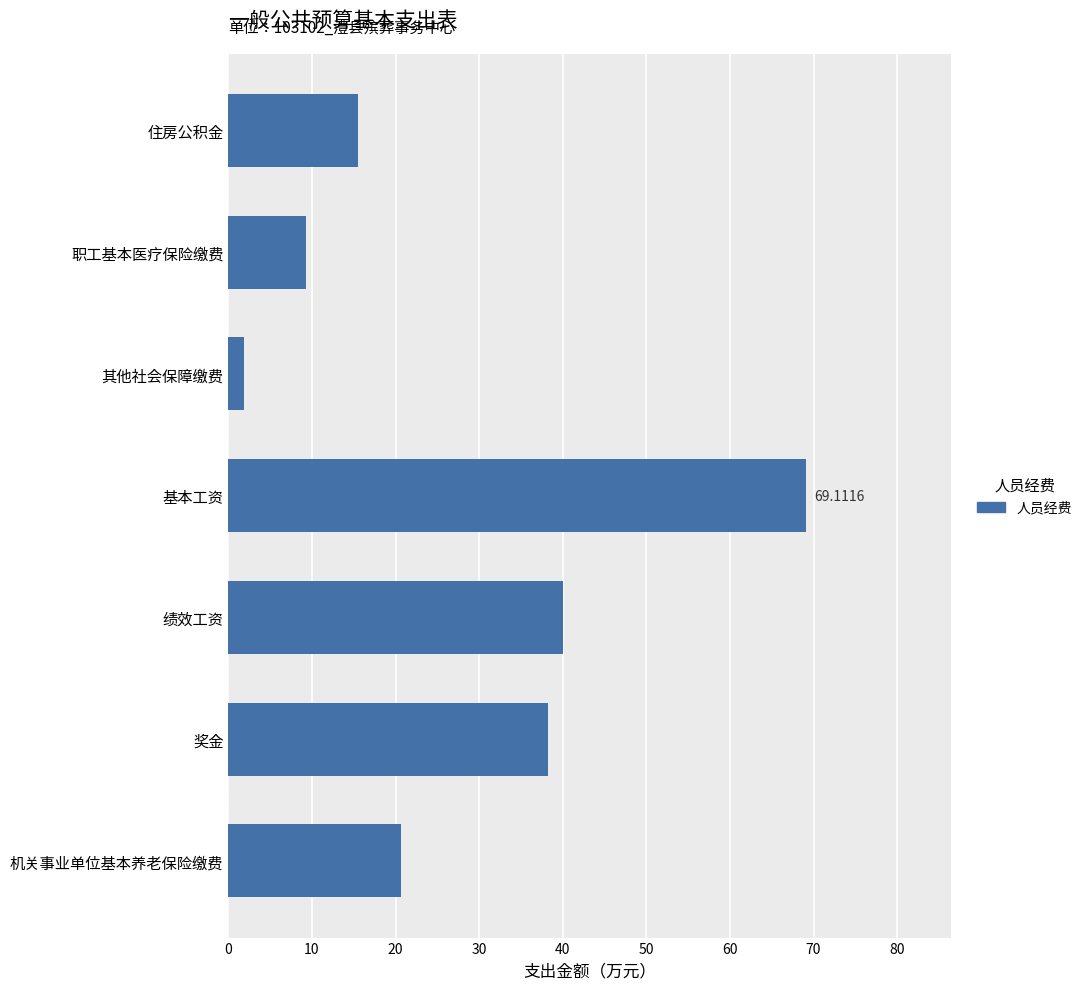

Rank the categories by value from highest to lowest.

基本工资, 绩效工资, 奖金, 机关事业单位基本养老保险缴费, 住房公积金, 职工基本医疗保险缴费, 其他社会保障缴费